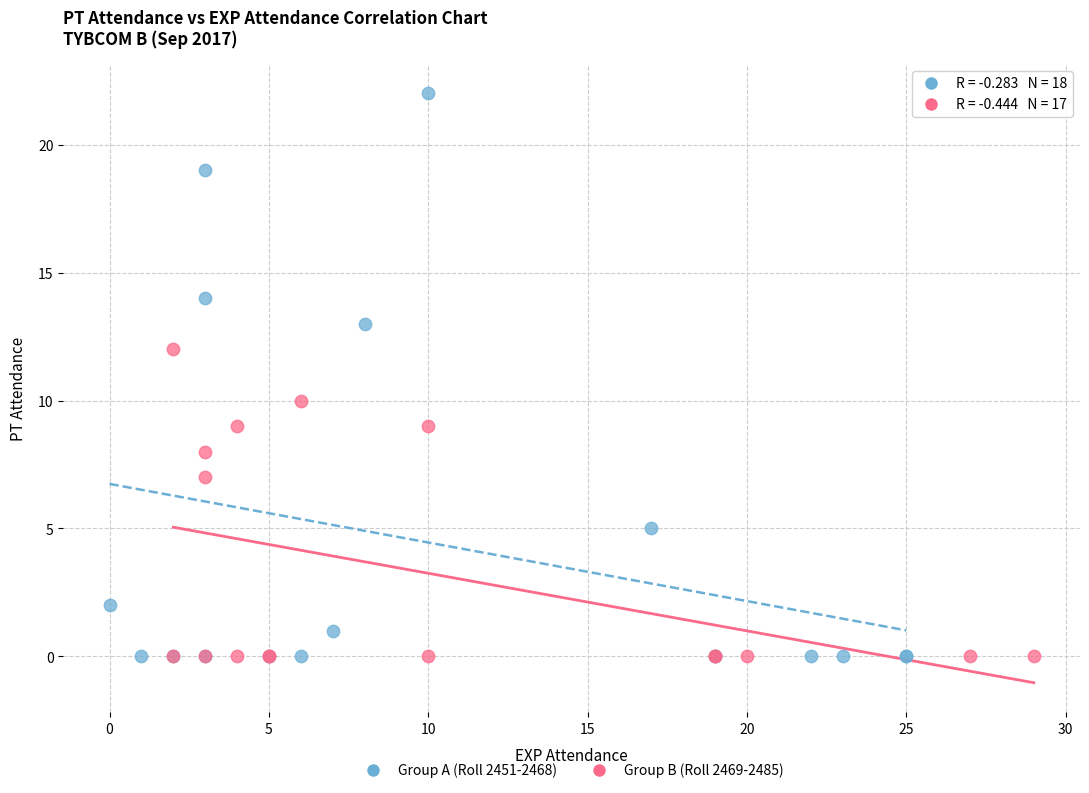

Which series has the widest spread of Y values?

Group A (Roll 2451-2468)